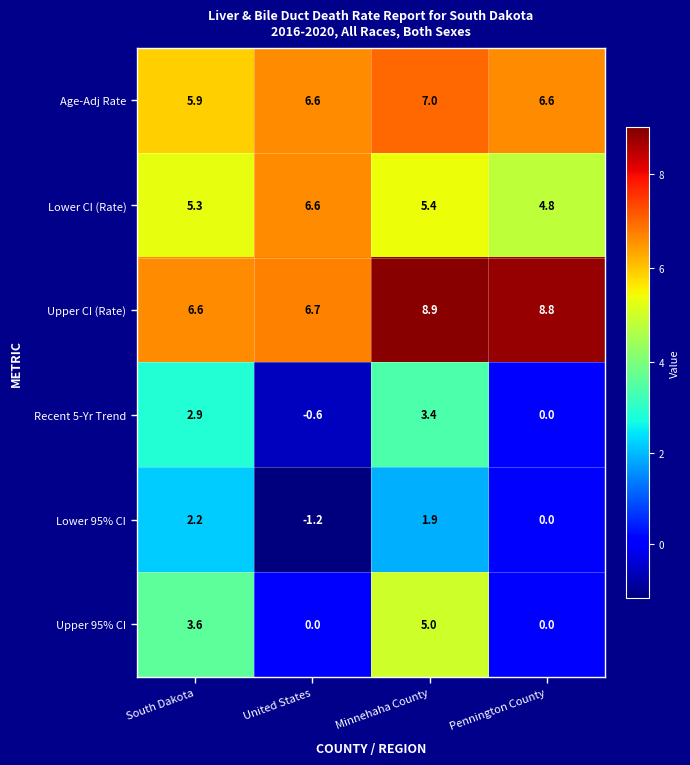

At which category is the sum across all series the highest?

Minnehaha County